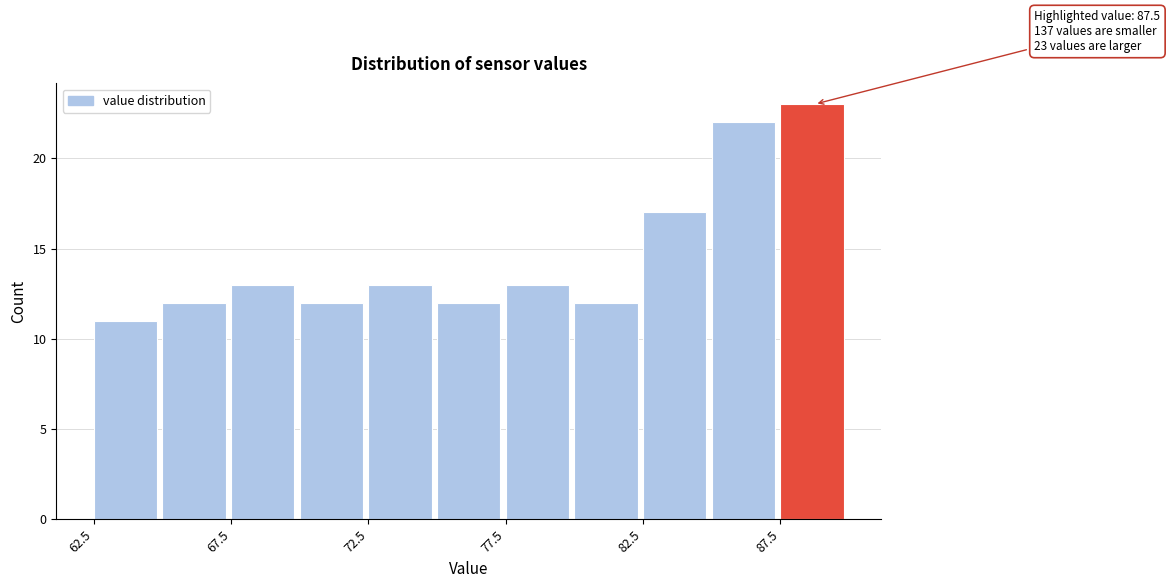

Which range on the x-axis has the tallest bar?

87.5 to 90.0